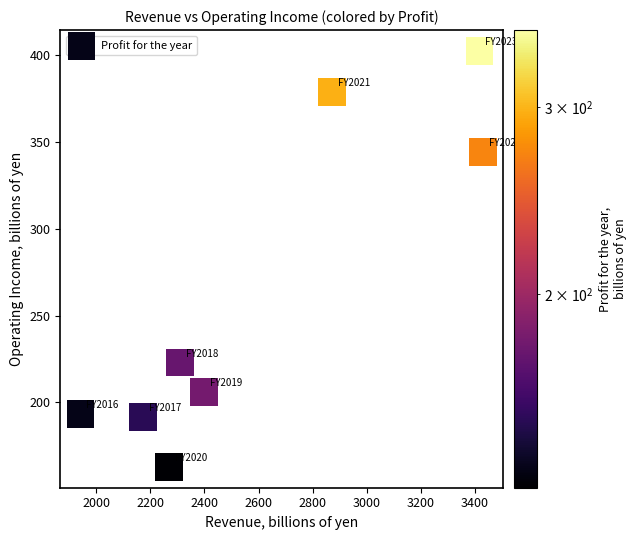

What is the range of Y values (max minus min)?

239.7